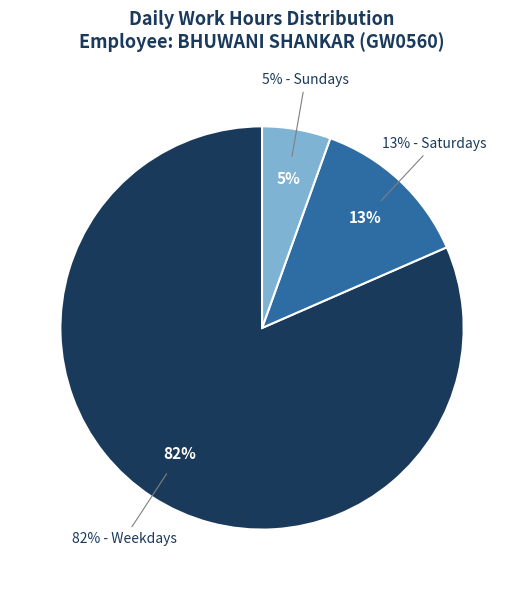

The 12-Thu slice represents 1% of the pie. True or false?

False